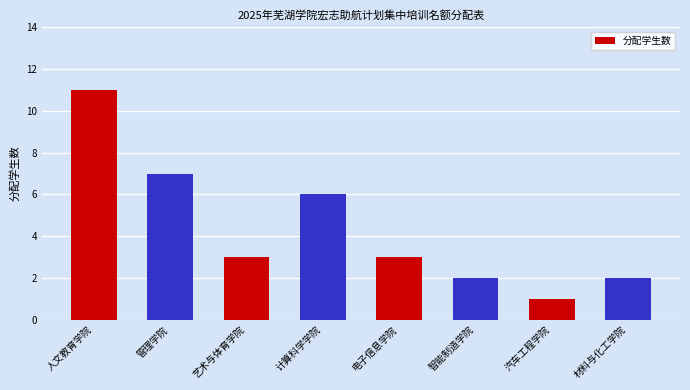

True or false: the data shows 11 at 管理学院.

False